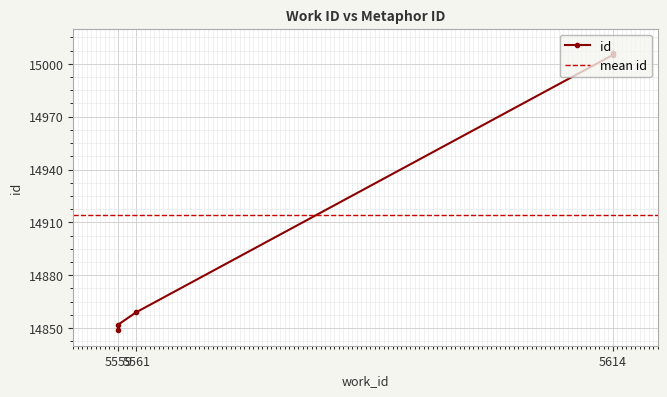

What is the change in value from 5559 to 5561?

+10